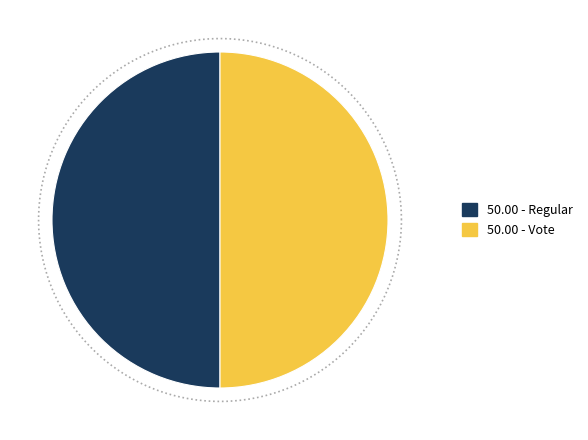

Rank the categories by value from highest to lowest.

Regular, Vote